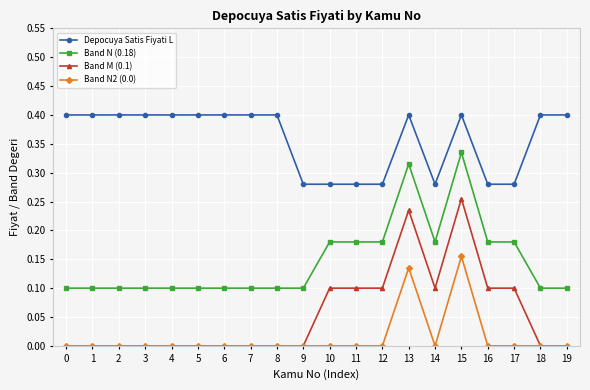

True or false: Band N2 (0.0) and Depocuya Satis Fiyati L cross at least once.

False